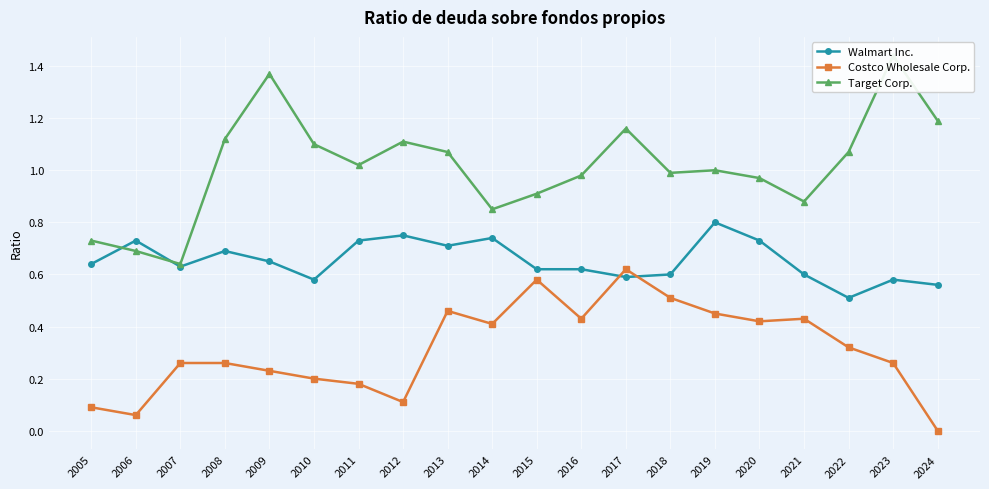

What is the difference between the Walmart Inc. values at 2016 and 2014?

0.1